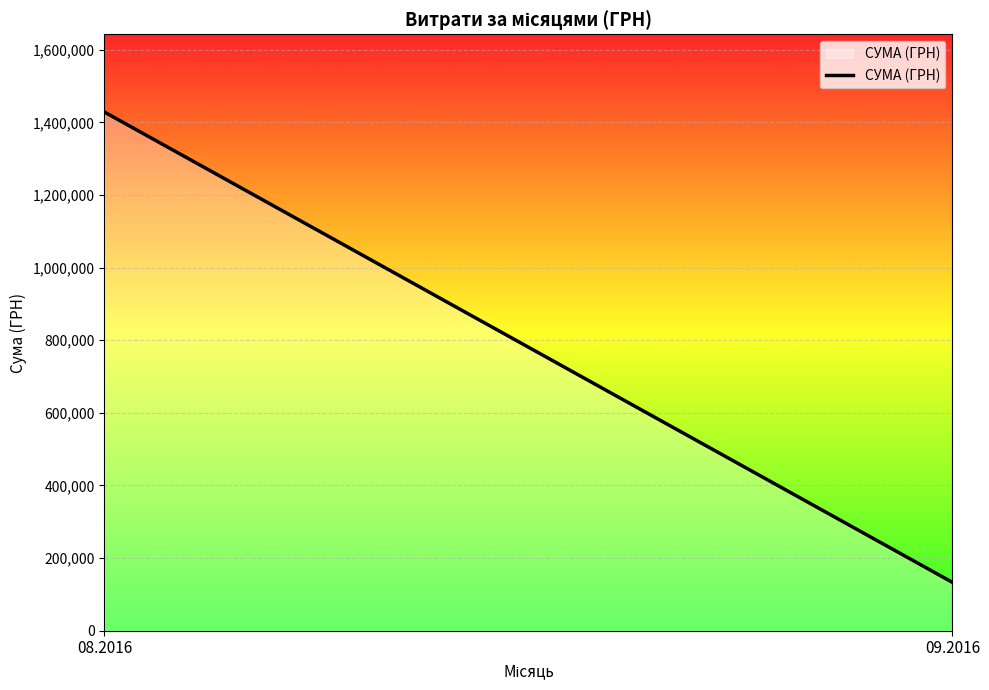

What is the sum of the values at 09.2016 and 08.2016?

1561305.7